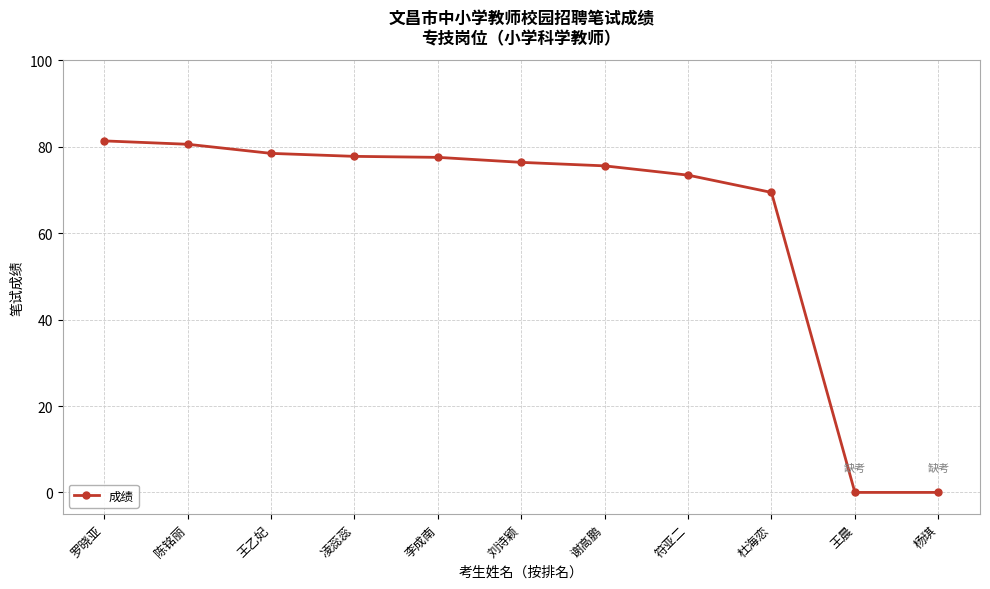

How many lines are shown in the chart?

1